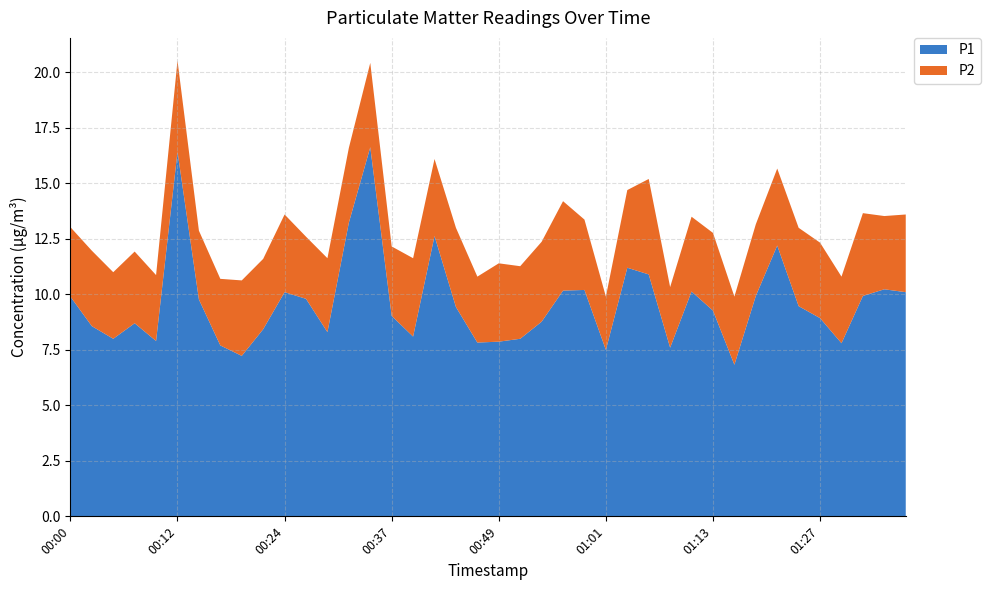

Reading left to right, transcribe all the data shown in this chart.

P1: 9.9	8.6	8.0	8.7	7.9	16.4	9.8	7.7	7.2	8.4	10.1	9.8	8.3	13.2	16.6	9.0	8.1	12.6	9.4	7.8	7.9	8.0	8.8	10.2	10.2	7.5	11.2	10.9	7.6	10.1	9.3	6.8	9.9	12.2	9.5	8.9	7.8	9.9	10.2	10.1
P2: 3.1	3.4	3.0	3.2	3.0	4.1	3.1	3.0	3.4	3.2	3.5	2.8	3.3	3.4	3.8	3.1	3.5	3.5	3.6	3.0	3.5	3.3	3.6	4.0	3.2	2.4	3.5	4.3	2.7	3.4	3.5	3.1	3.2	3.5	3.5	3.4	3.0	3.7	3.3	3.5